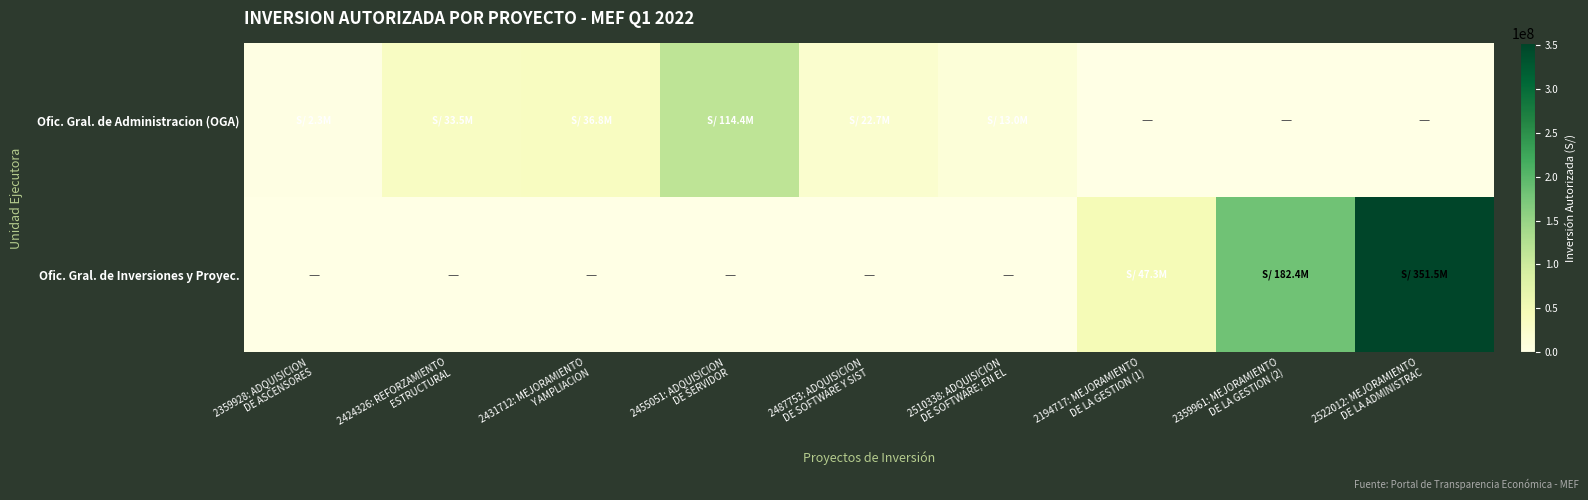

Between 2455051: ADQUISICION DE SERVIDOR and 2522012: MEJORAMIENTO DE LA ADMINISTRAC, which series saw the biggest shift?

Ofic. Gral. de Inversiones y Proyec.